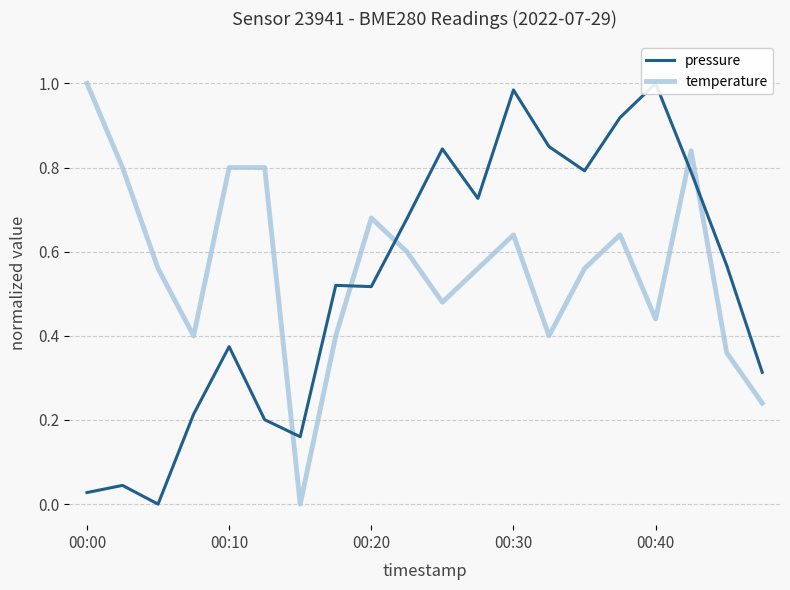

What position from the left is 5?

6